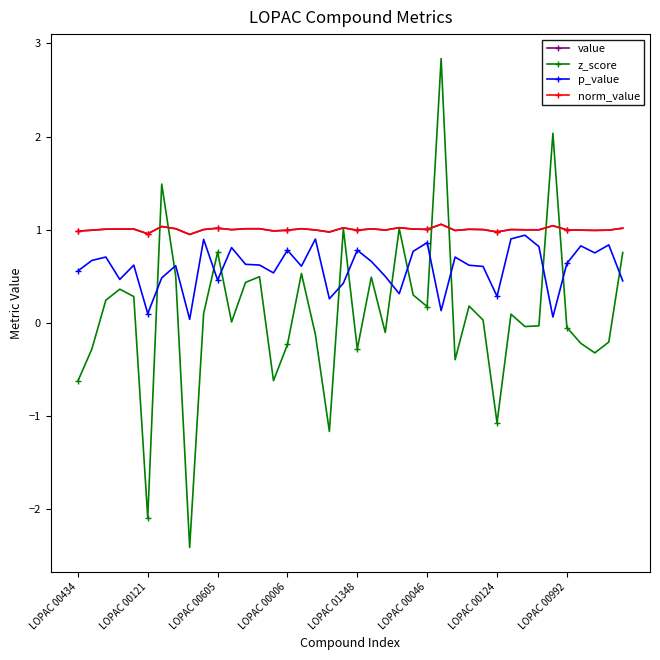

Is this an area chart (filled region under the line)?

No